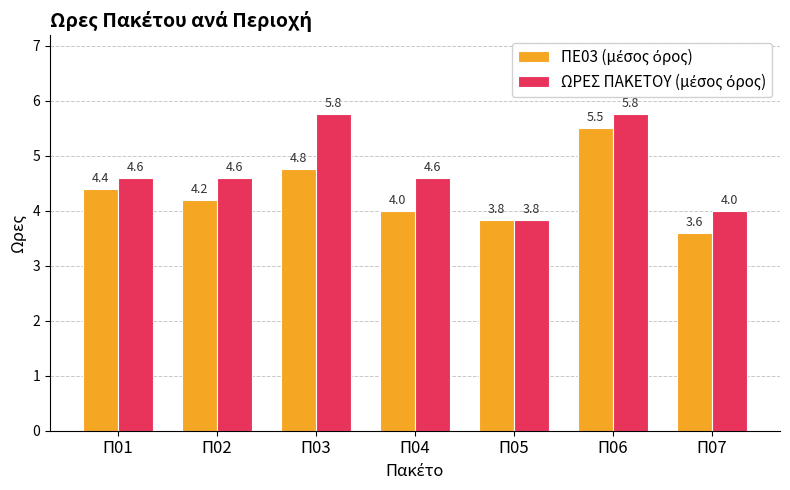

How many bars are there in each group?

2